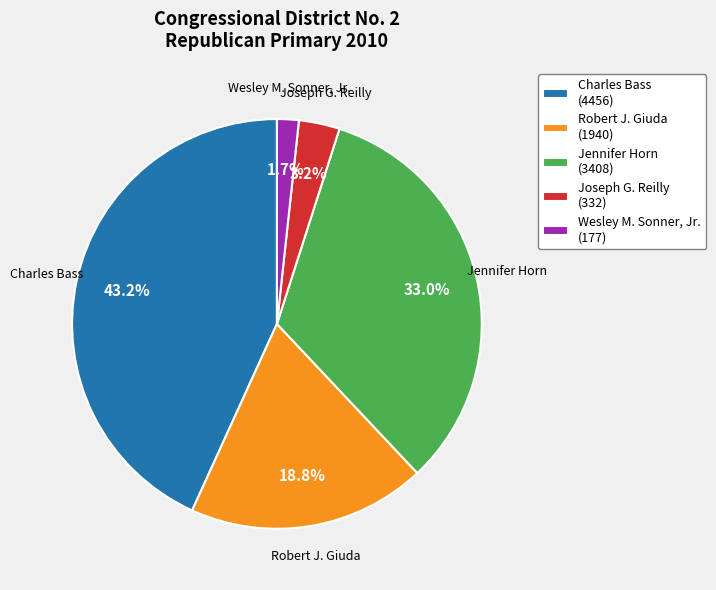

How much of the chart is everything except Robert J. Giuda (1940)?

81.2%